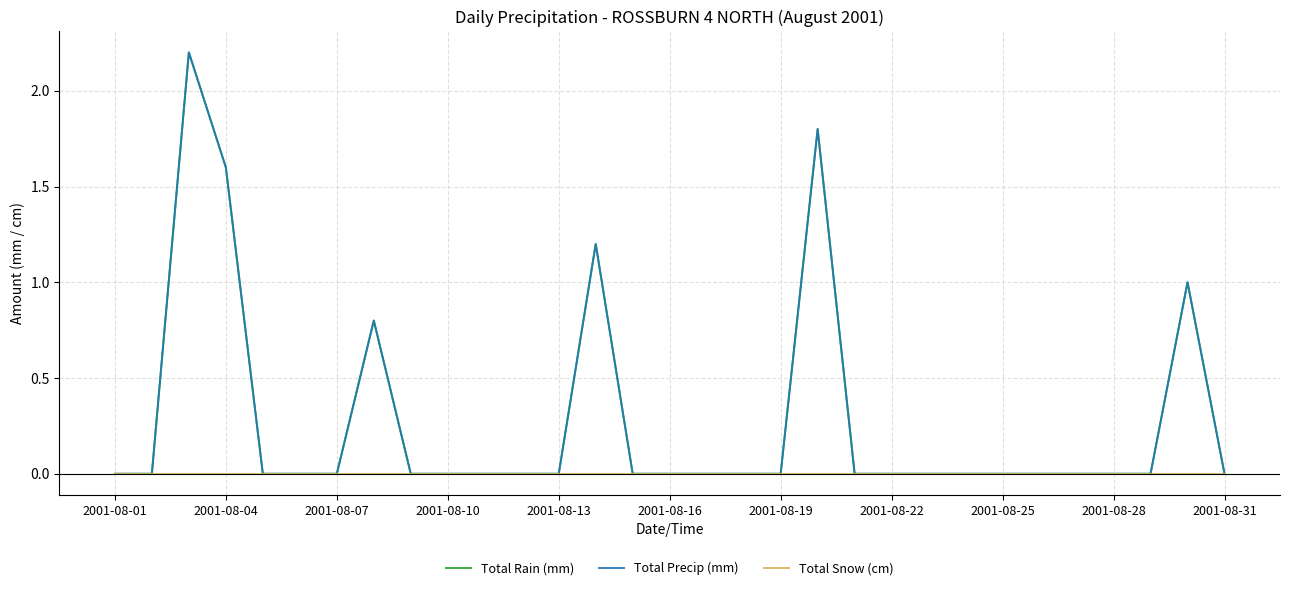

Is this an area chart (filled region under the line)?

No